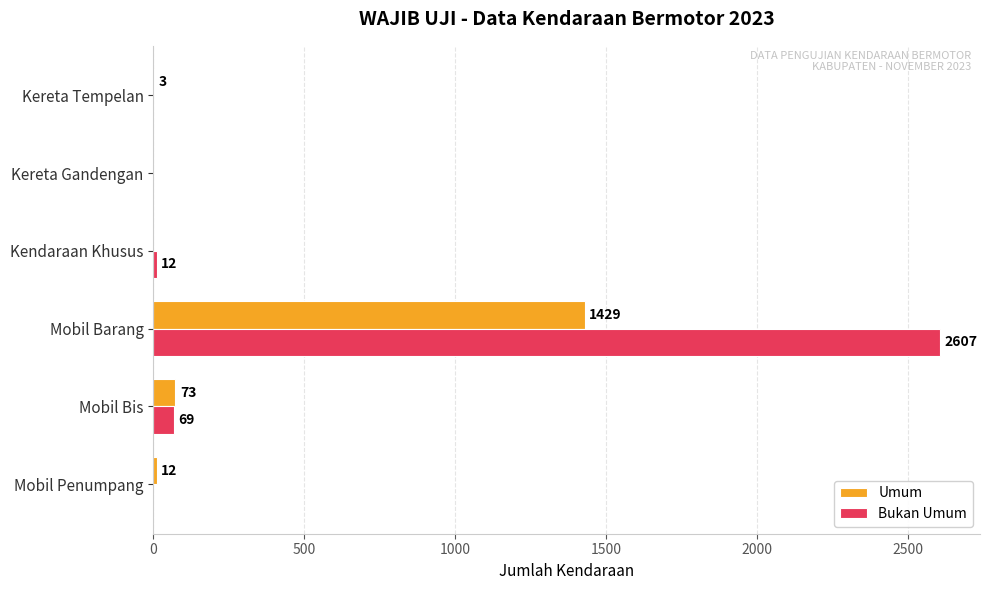

What value does the Umum series have at Mobil Bis, to the nearest 50?

50